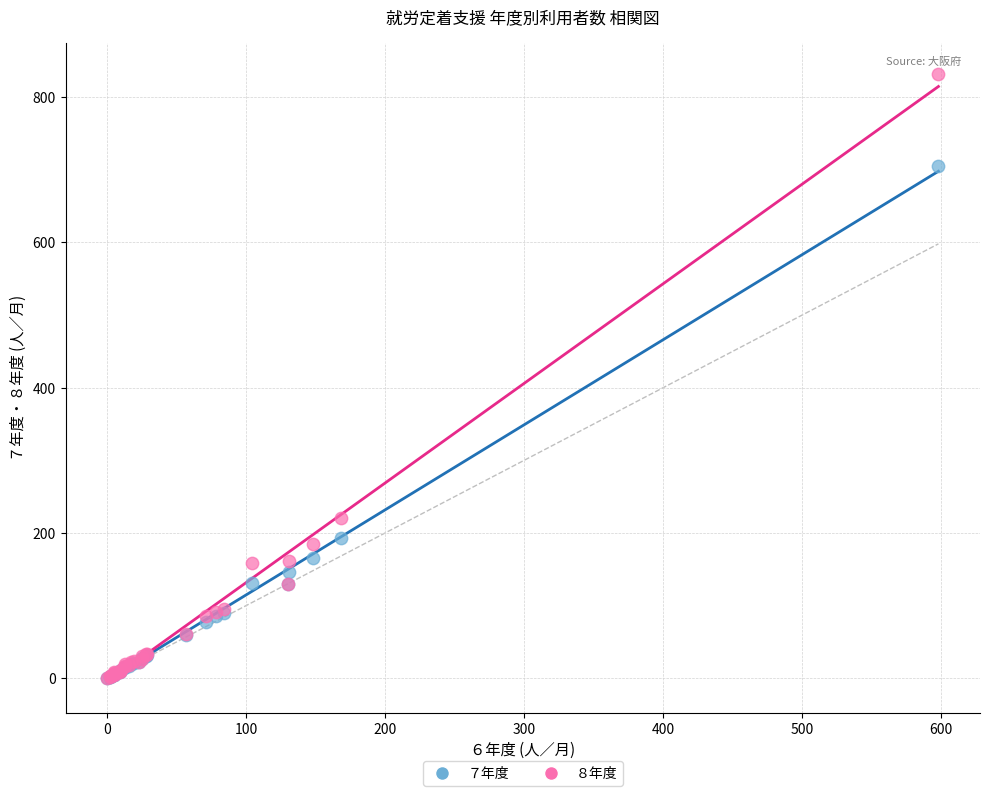

Which series has the largest Y range (max minus min)?

８年度